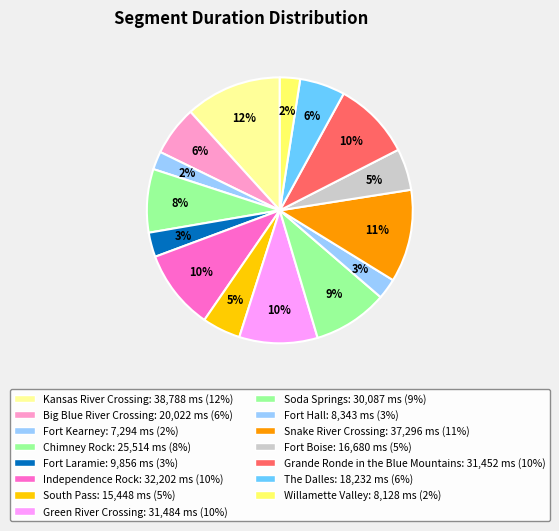

What is the ratio of the value at Independence Rock to the value at Snake River Crossing?

0.9